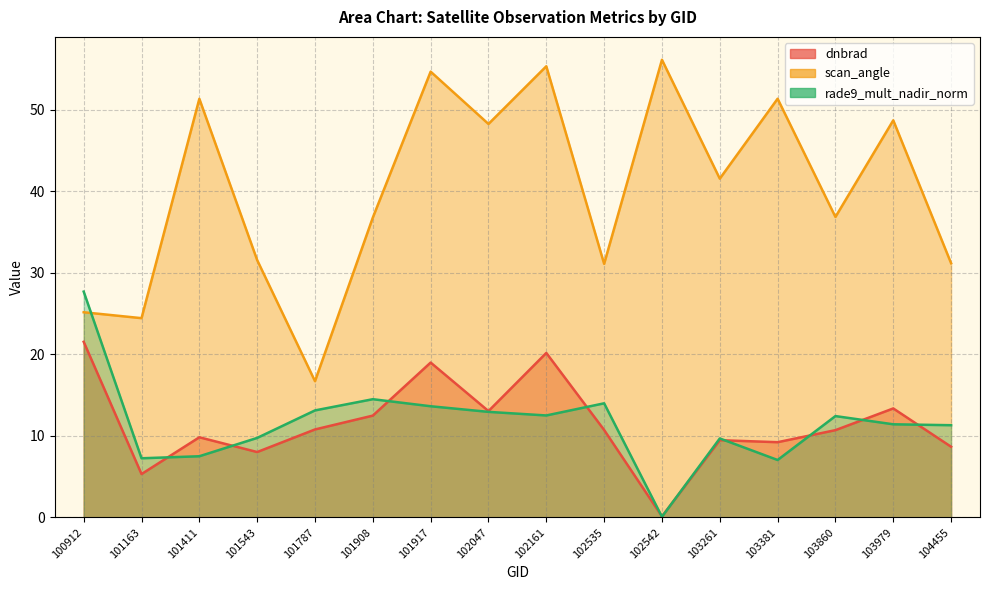

True or false: scan_angle has more than 1 points higher than both neighbors.

True